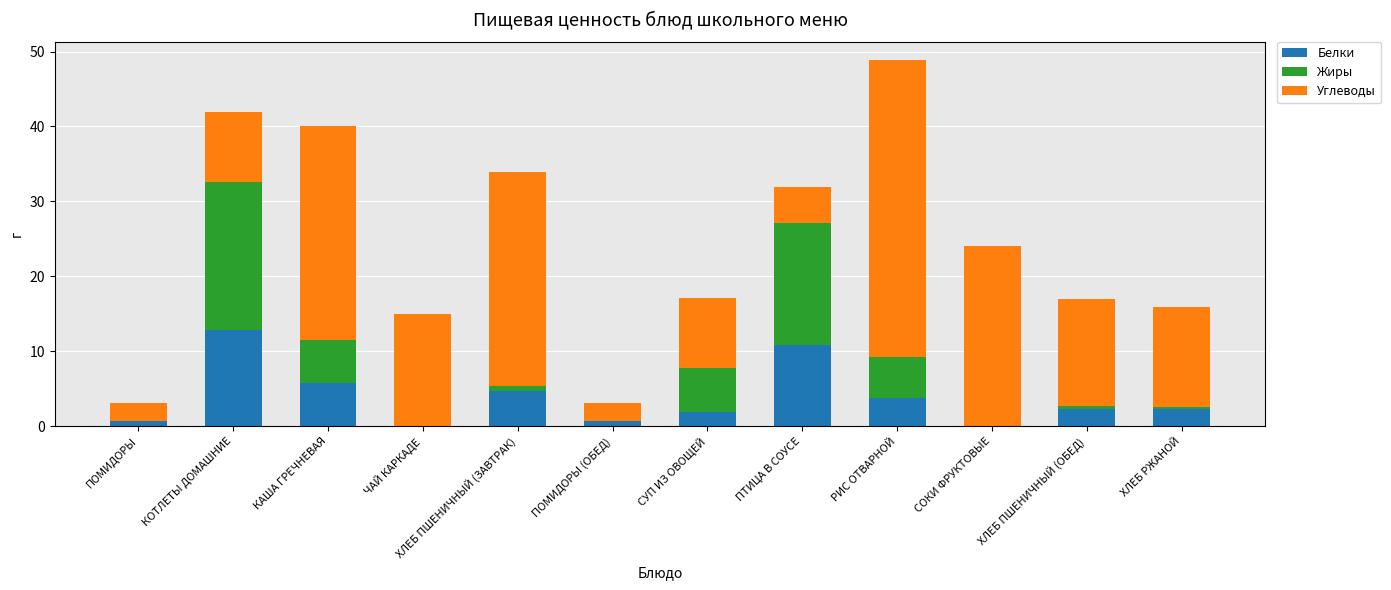

What is the average value of the Белки series?

3.8